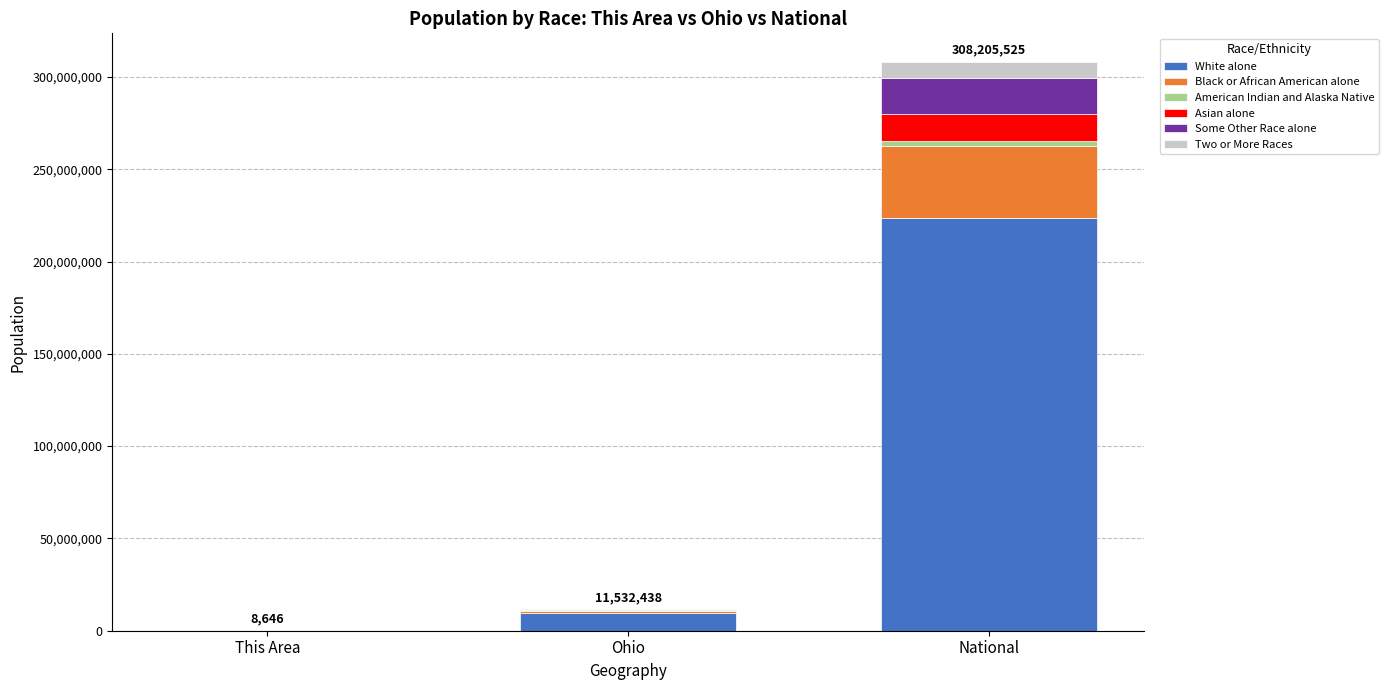

At which category is the sum across all series the highest?

National